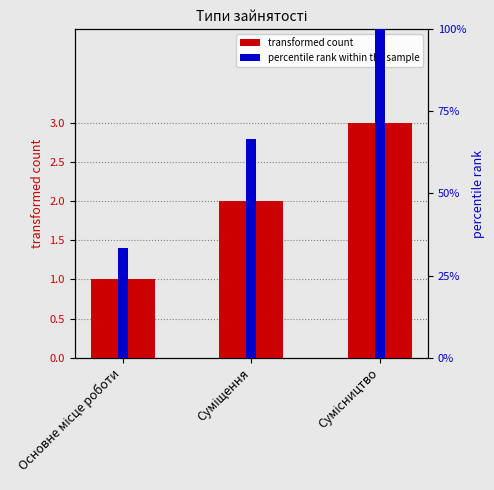

What is the minimum value shown in the chart?

1.0